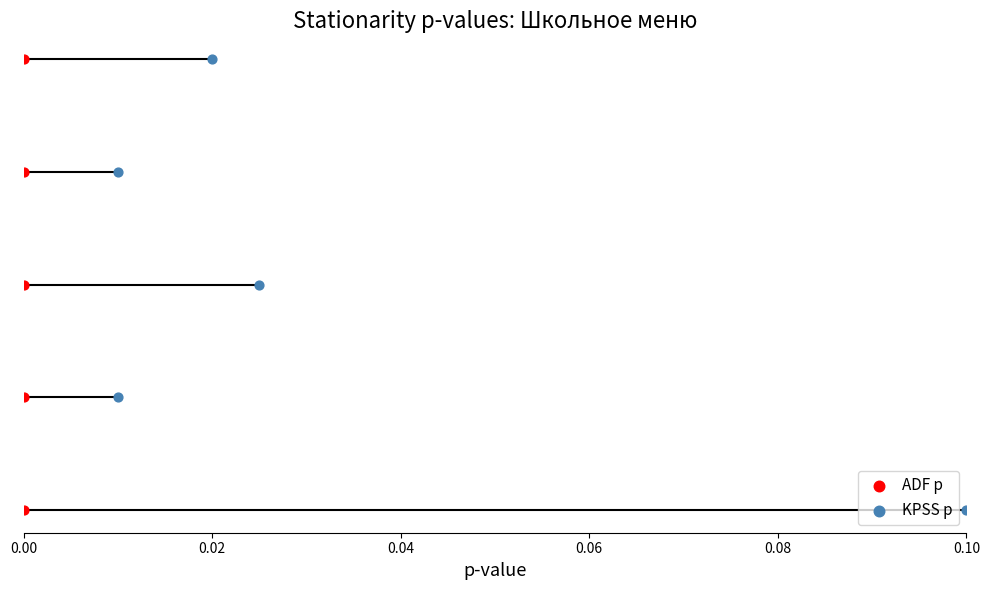

Which series contains the highest Y value?

ADF p